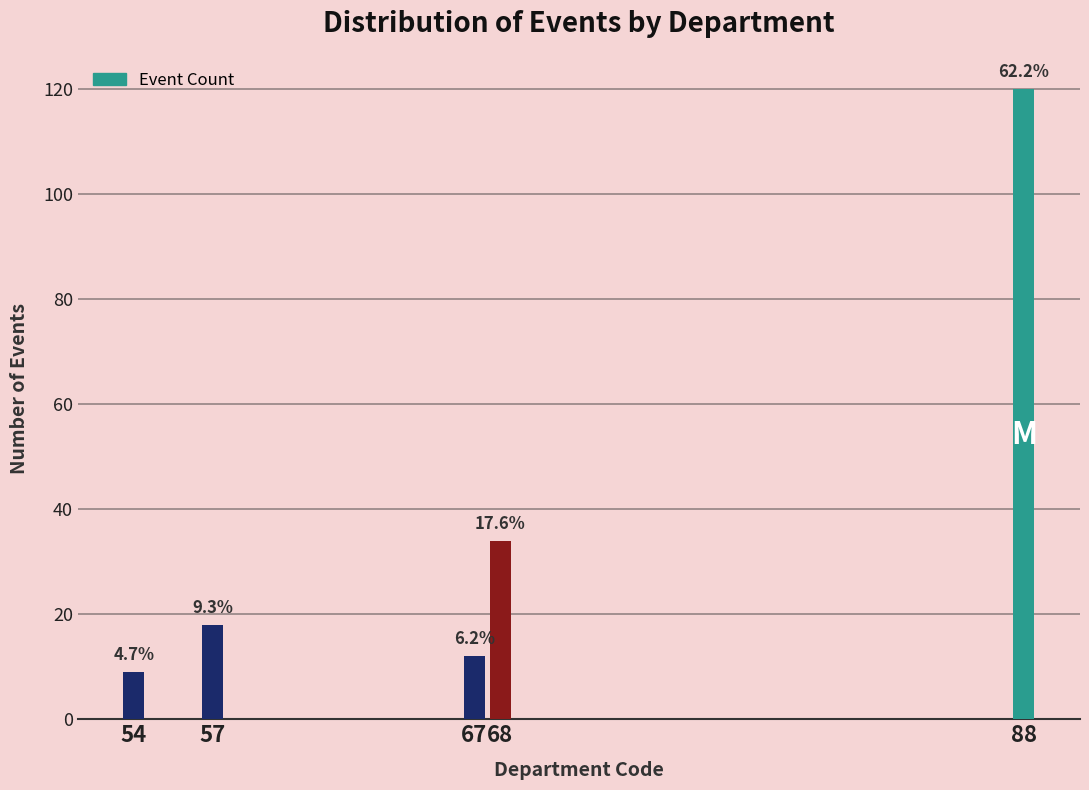

Are the bars horizontal?

No